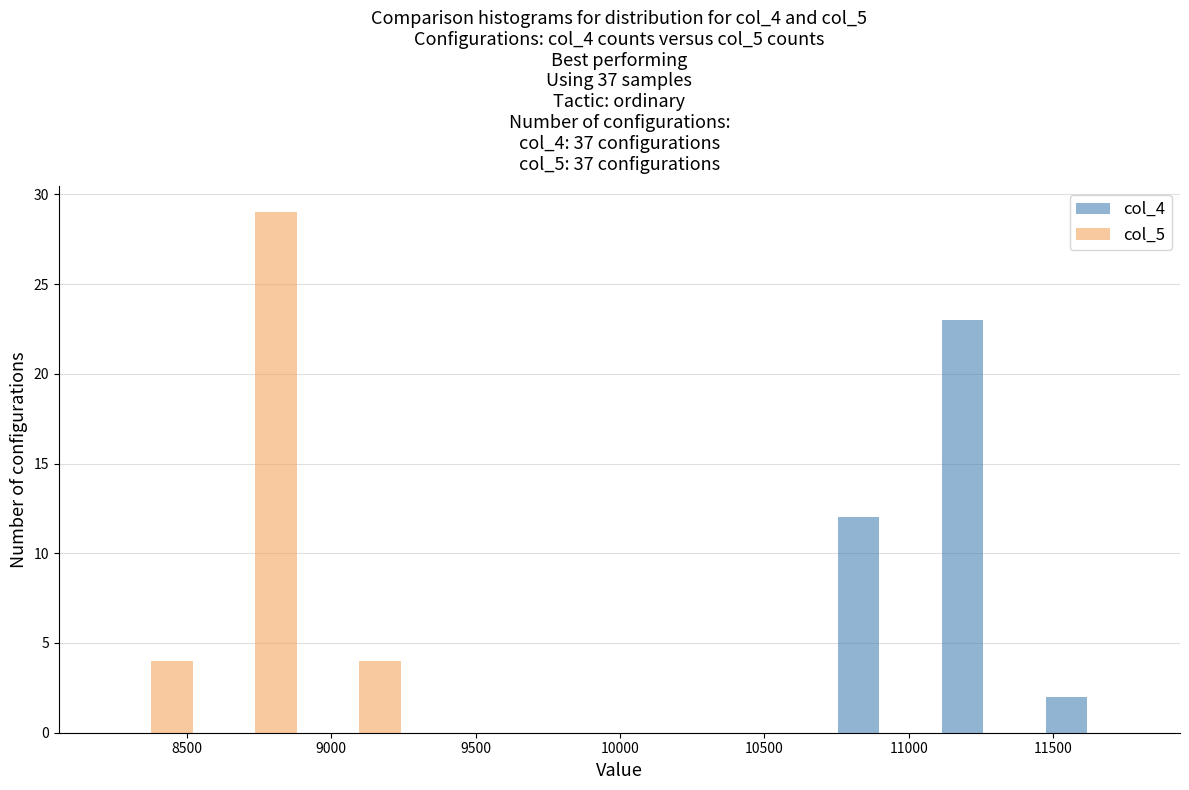

Reading left to right, list every range on the x-axis with the height of the bar of each series over it. Neither the bar edges nor the heights are printed on the chart, so give them approximately, as read against the axes.

8200 to 8550: col_4=0	col_5=4
8550 to 8900: col_4=0	col_5=29
8900 to 9300: col_4=0	col_5=4
9300 to 9650: col_4=0	col_5=0
9650 to 10000: col_4=0	col_5=0
10000 to 10350: col_4=0	col_5=0
10350 to 10700: col_4=0	col_5=0
10700 to 11100: col_4=12	col_5=0
11100 to 11450: col_4=23	col_5=0
11450 to 11800: col_4=2	col_5=0